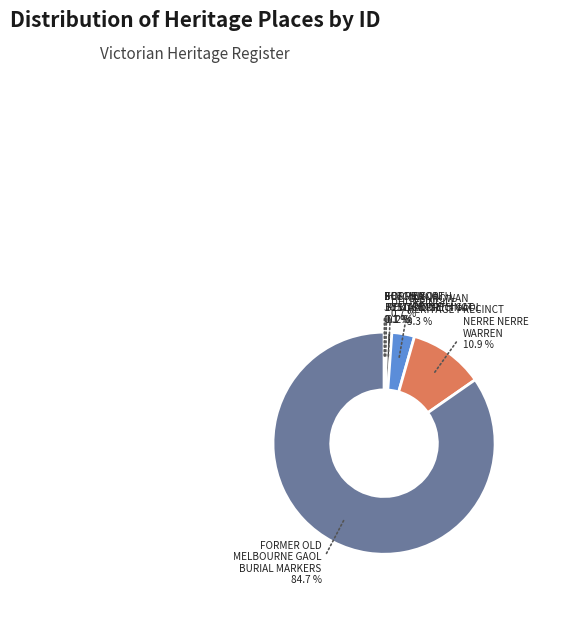

Which has a higher value, GLENROWAN HERITAGE PRECINCT or NERRE NERRE WARREN?

NERRE NERRE WARREN